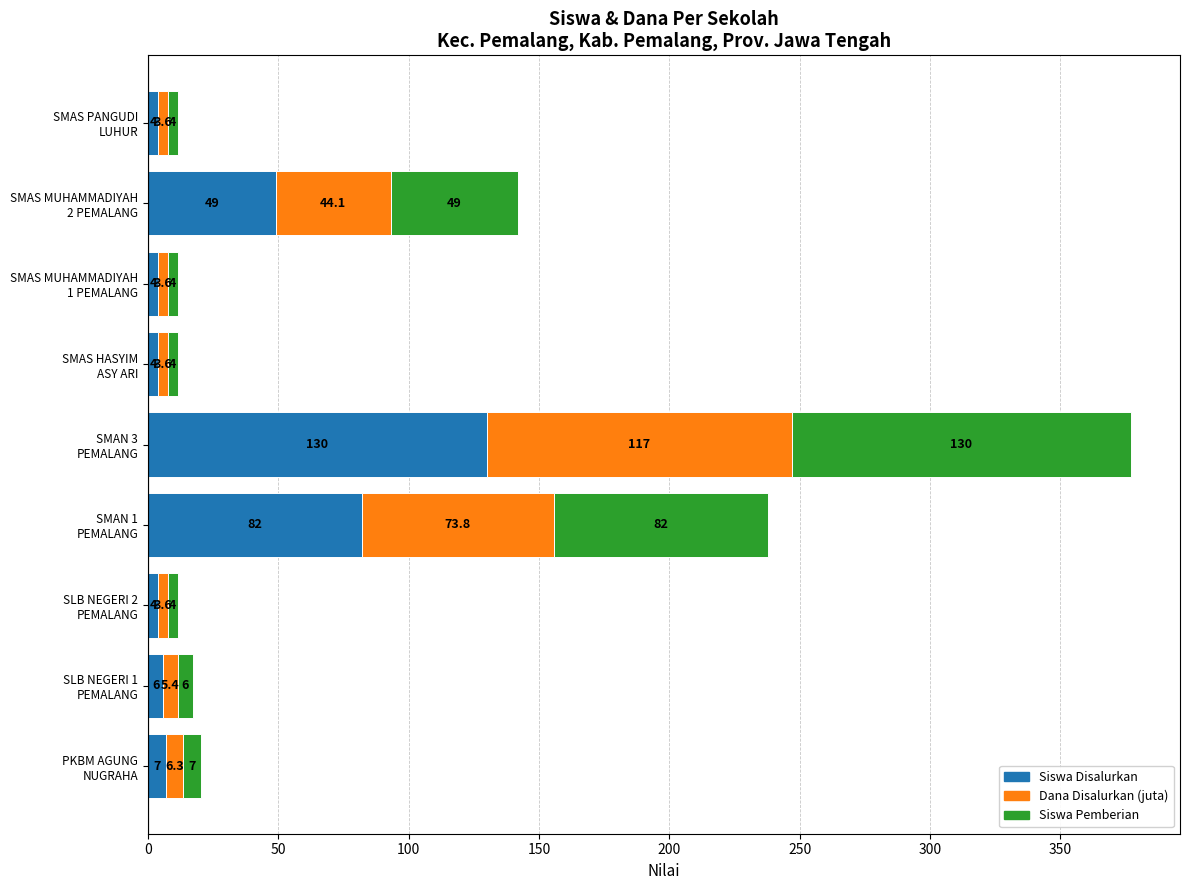

What is the sum of all Siswa Disalurkan values?

290.0